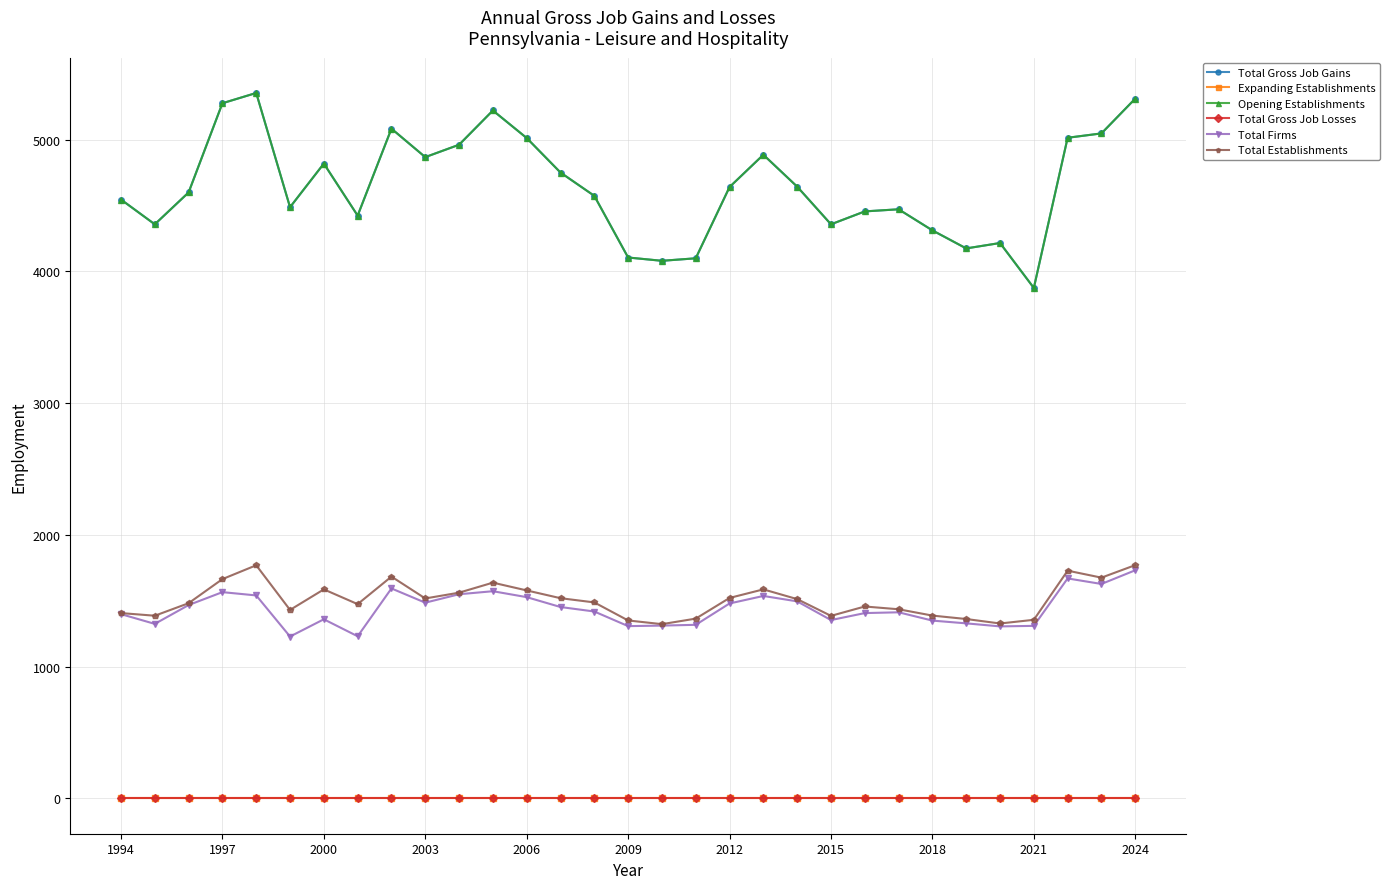

Is this an area chart (filled region under the line)?

No